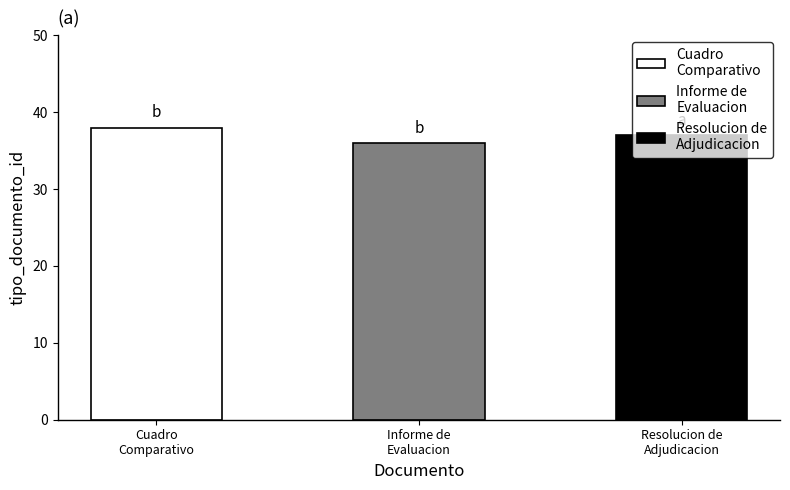

What is the sum of the values at Resolucion de Adjudicacion and Informe de Evaluacion?

73